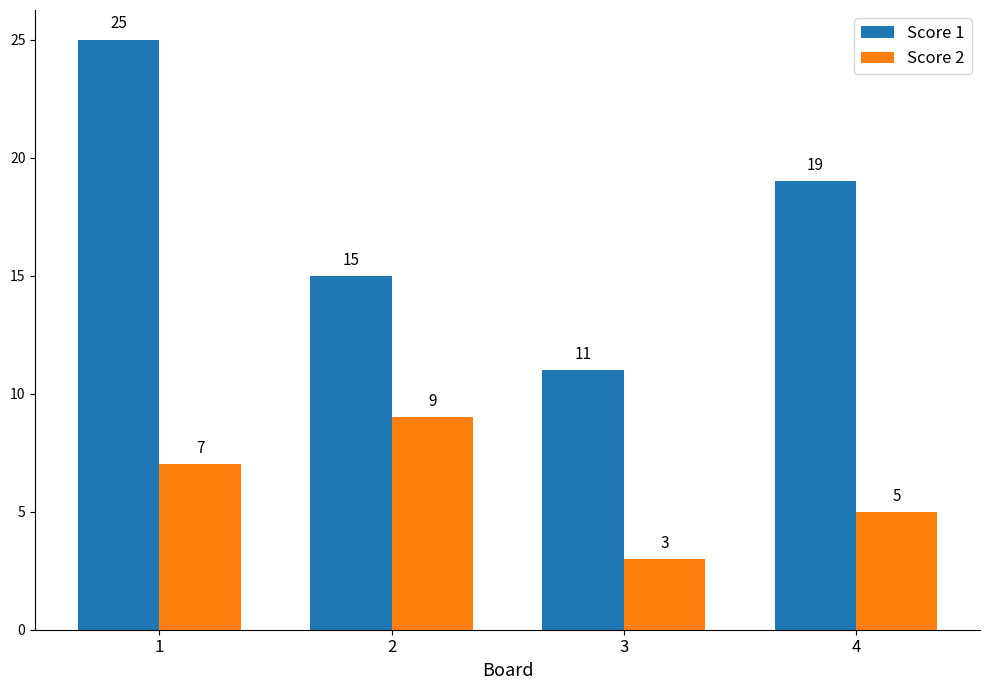

Count the Score 2 values in the range 5 to 9.

3